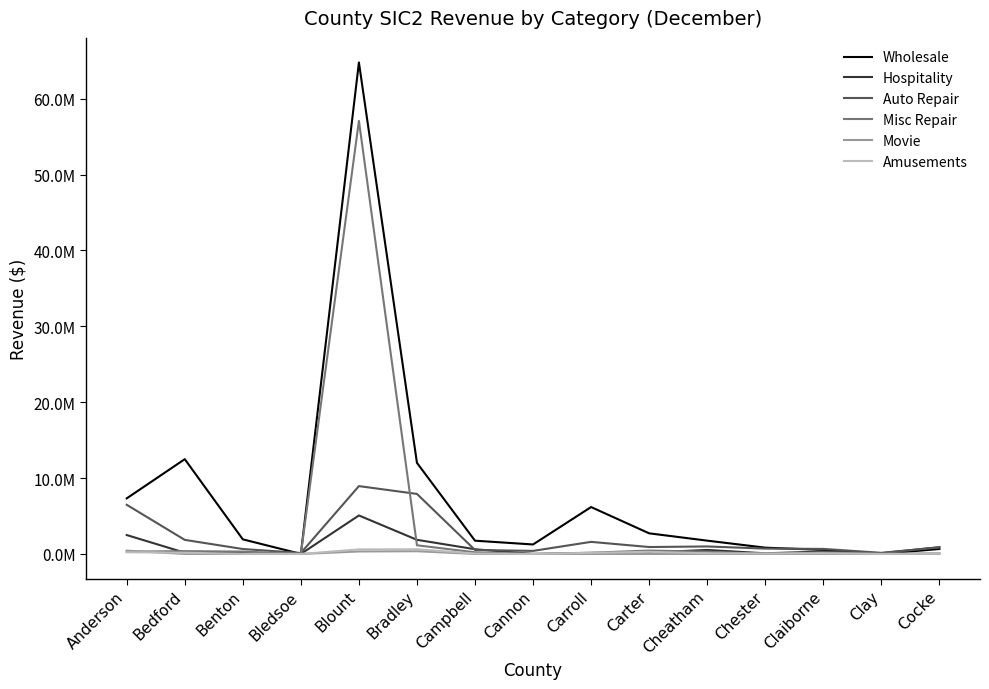

Between Cannon and Claiborne, which series saw the biggest shift?

Wholesale